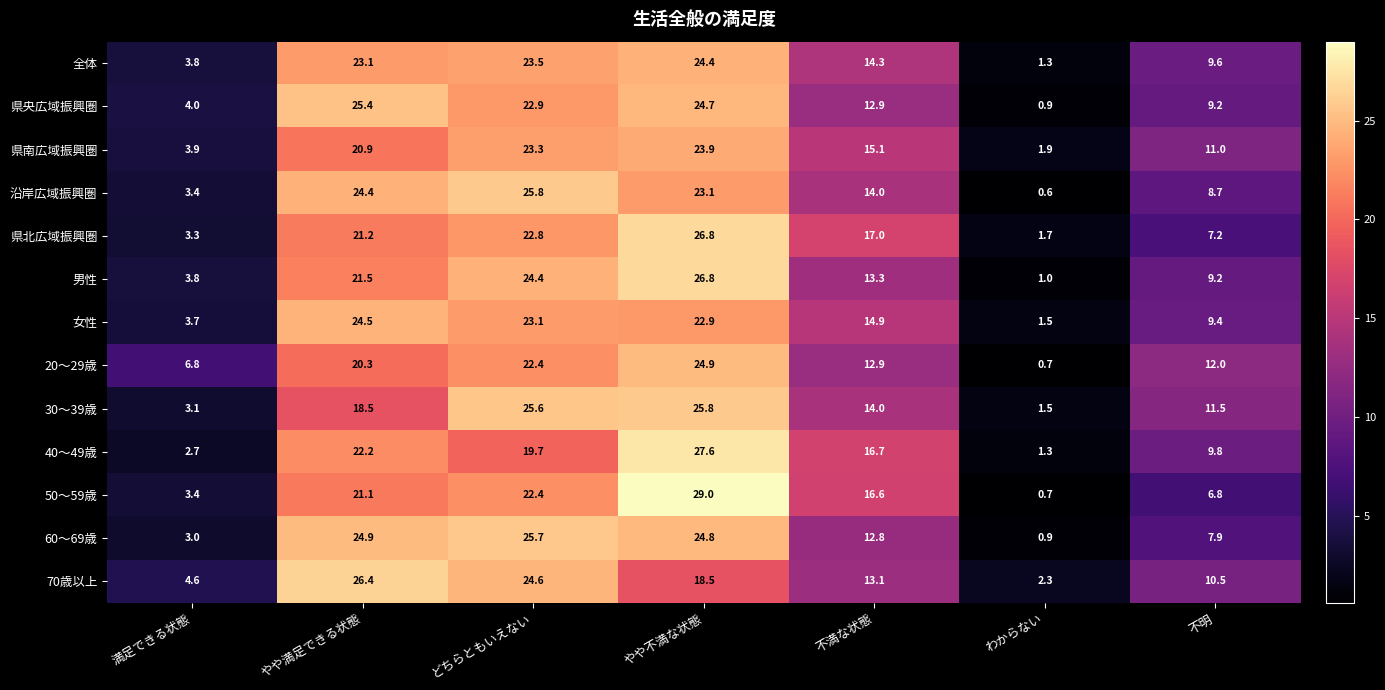

What is the maximum value shown in the chart?

29.0